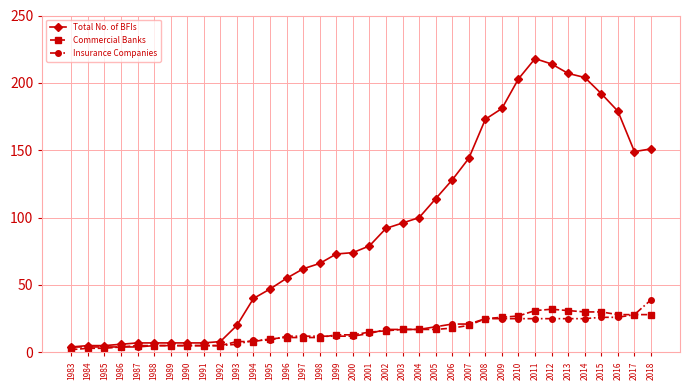

Count the number of data series in this chart.

3